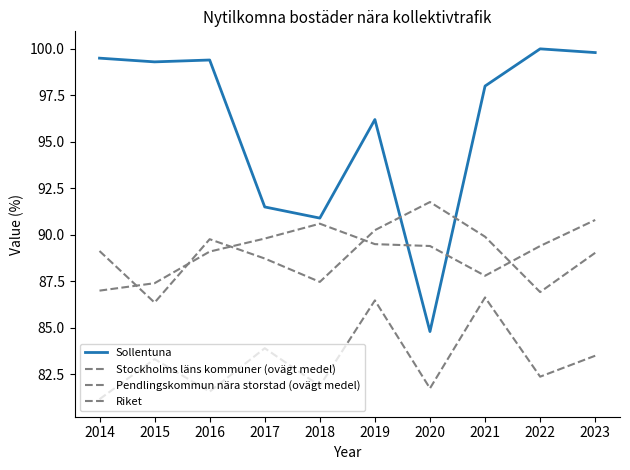

What is the highest value of the Stockholms läns kommuner (ovägt medel) series?

91.8